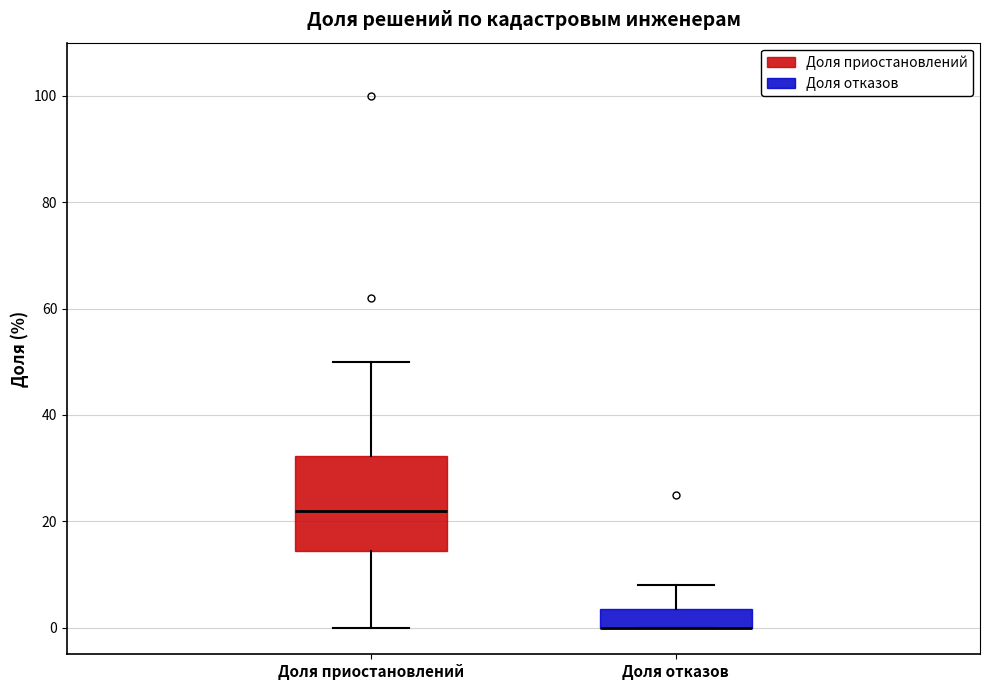

Reading left to right, transcribe this box plot: for each box, give where its median line is, the range the box spans, and where its two whiskers end, as read against the y-axis. The values are not printed on the chart, so give them approximately, as read against the axis.

Доля приостановлений: median 22, box 14 to 32, whiskers 0 to 50
Доля отказов: median 0 (drawn on the box's lower edge), box 0 to 4, whiskers 0 to 8